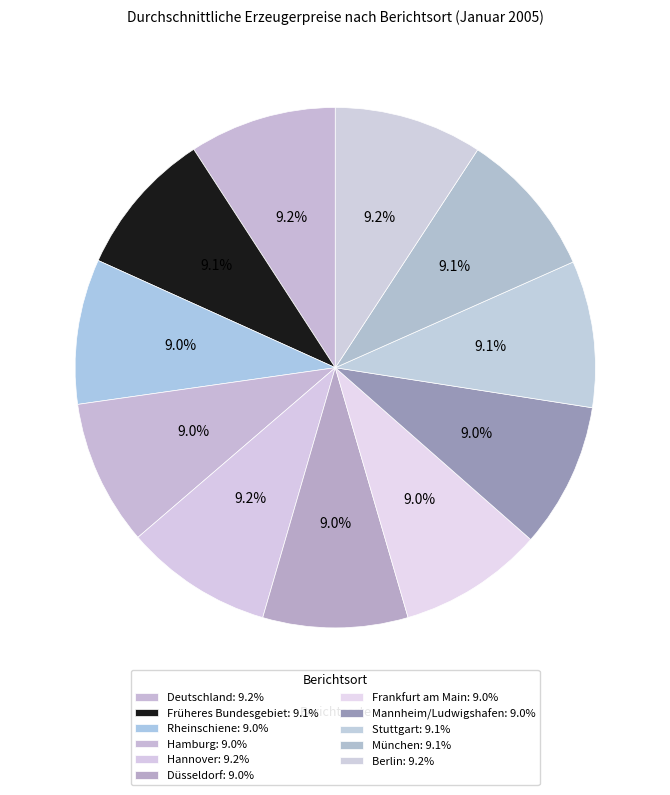

Does any single category account for the majority?

No